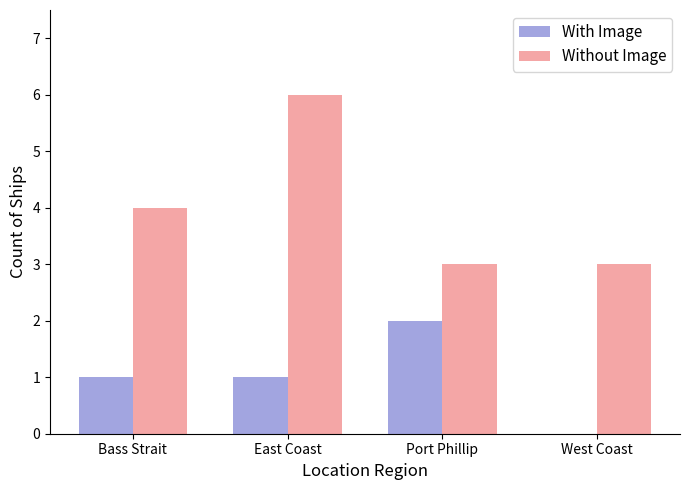

At which category does the chart reach its peak across all series?

East Coast